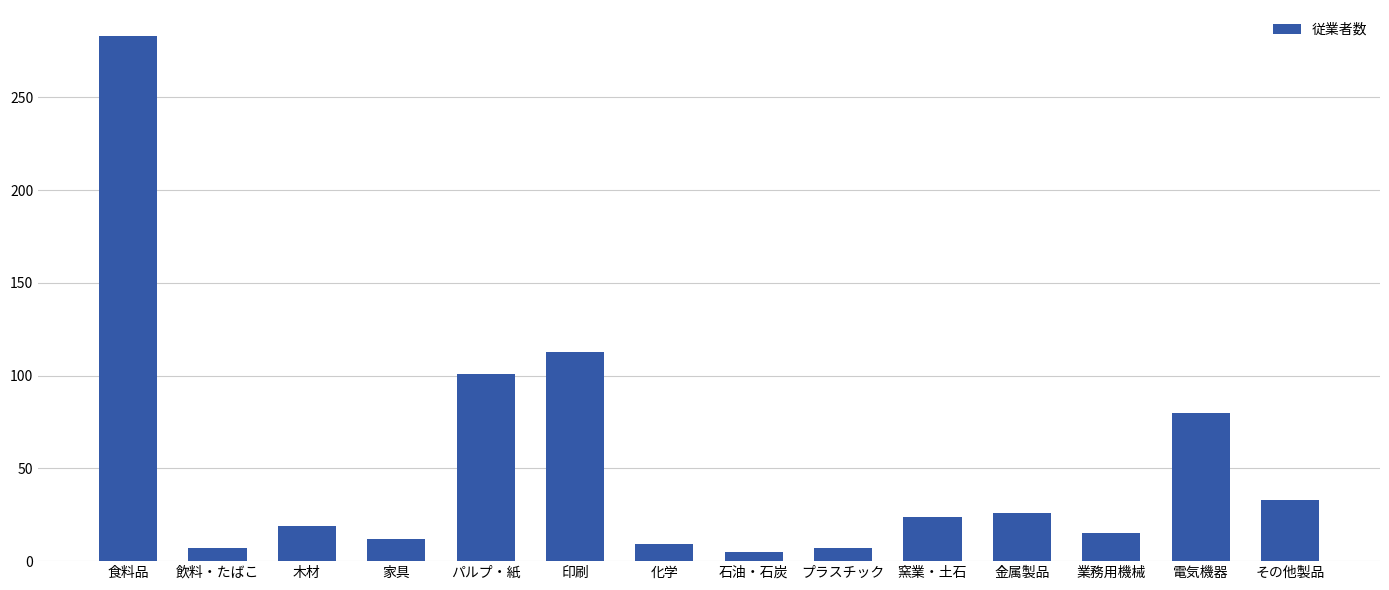

Reading left to right, extract all data points from this chart.

283	7	19	12	101	113	9	5	7	24	26	15	80	33